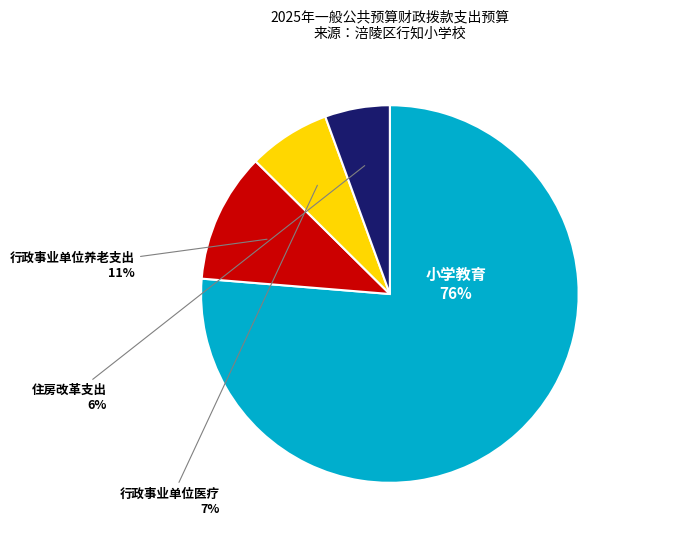

What percentage is the 行政事业单位医疗 slice, to the nearest percent?

7%